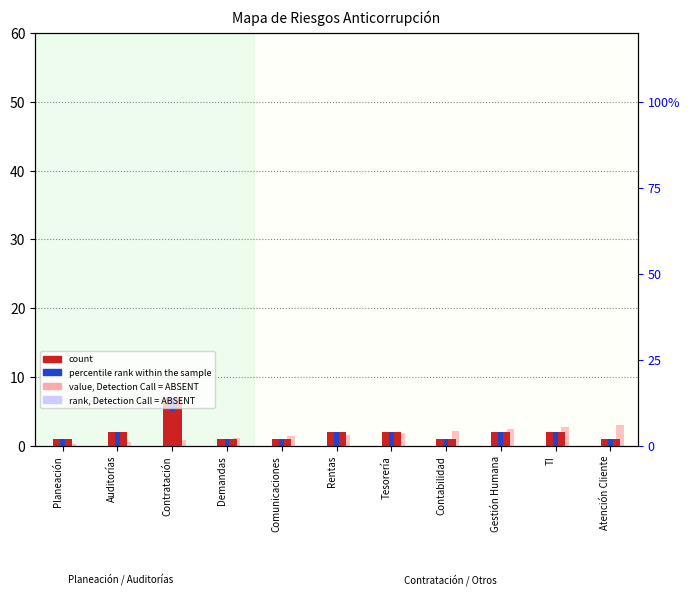

What is the sum of the count values at Contratación and Atención Cliente?

8.0